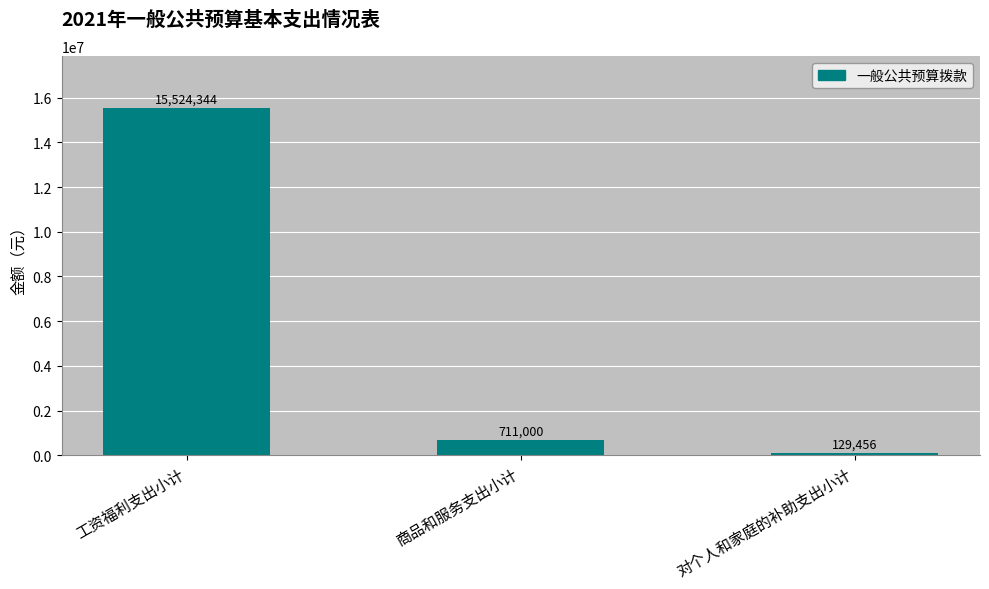

What is the average value?

5454933